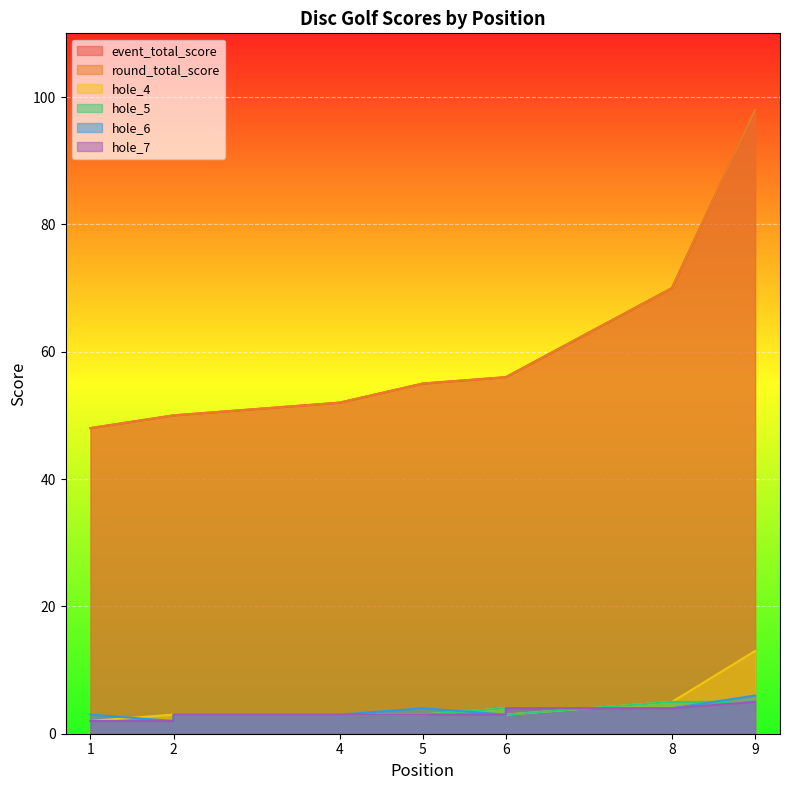

Reading right to left, what are all the values shown in this chart?

event_total_score: 9=98	8=70	6=56	6=56	5=55	4=52	2=50	2=50	1=48
round_total_score: 9=98	8=70	6=56	6=56	5=55	4=52	2=50	2=50	1=48
hole_4: 9=13	8=5	6=3	6=4	5=3	4=3	2=3	2=3	1=2
hole_5: 9=5	8=5	6=3	6=4	5=3	4=3	2=3	2=2	1=2
hole_6: 9=6	8=4	6=4	6=3	5=4	4=3	2=3	2=2	1=3
hole_7: 9=5	8=4	6=4	6=3	5=3	4=3	2=3	2=2	1=2